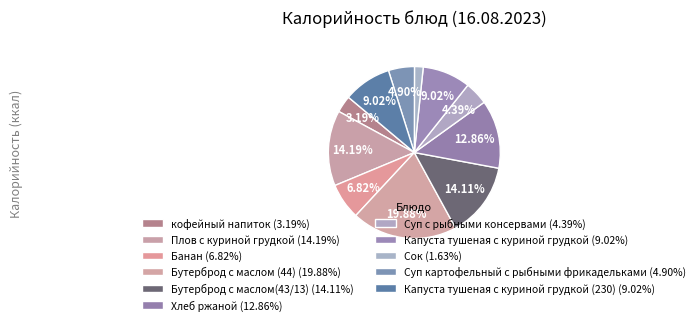

Count the number of slices in the pie.

11